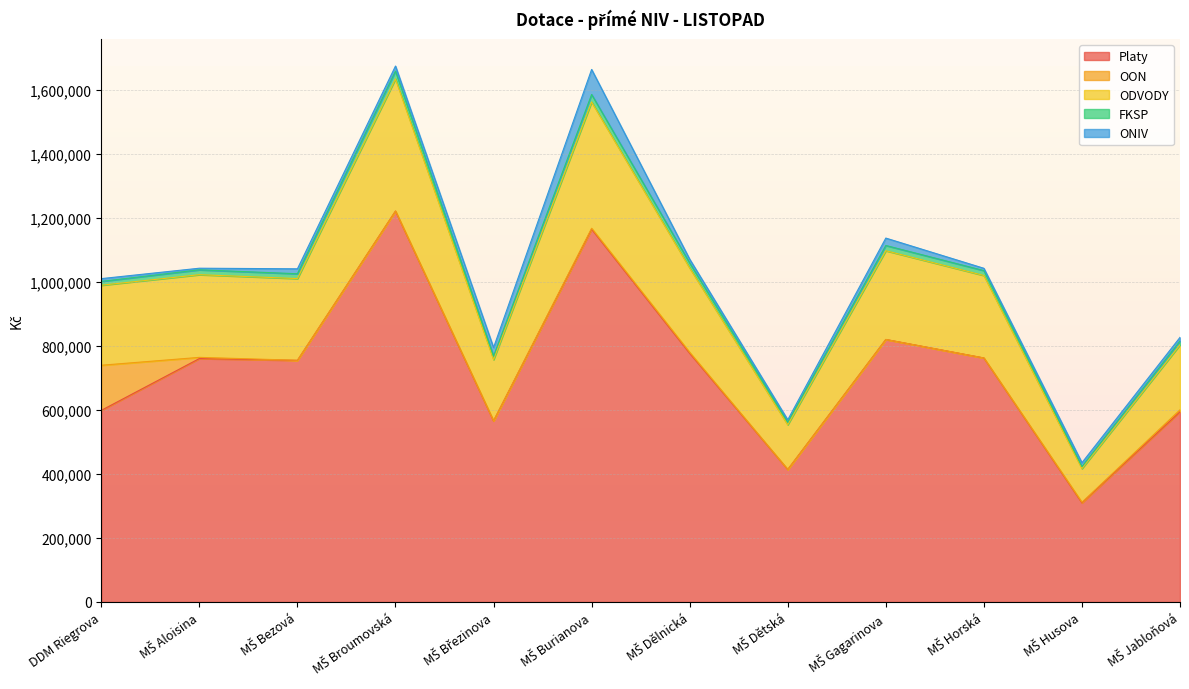

Does the chart display data point markers on the line(s)?

No